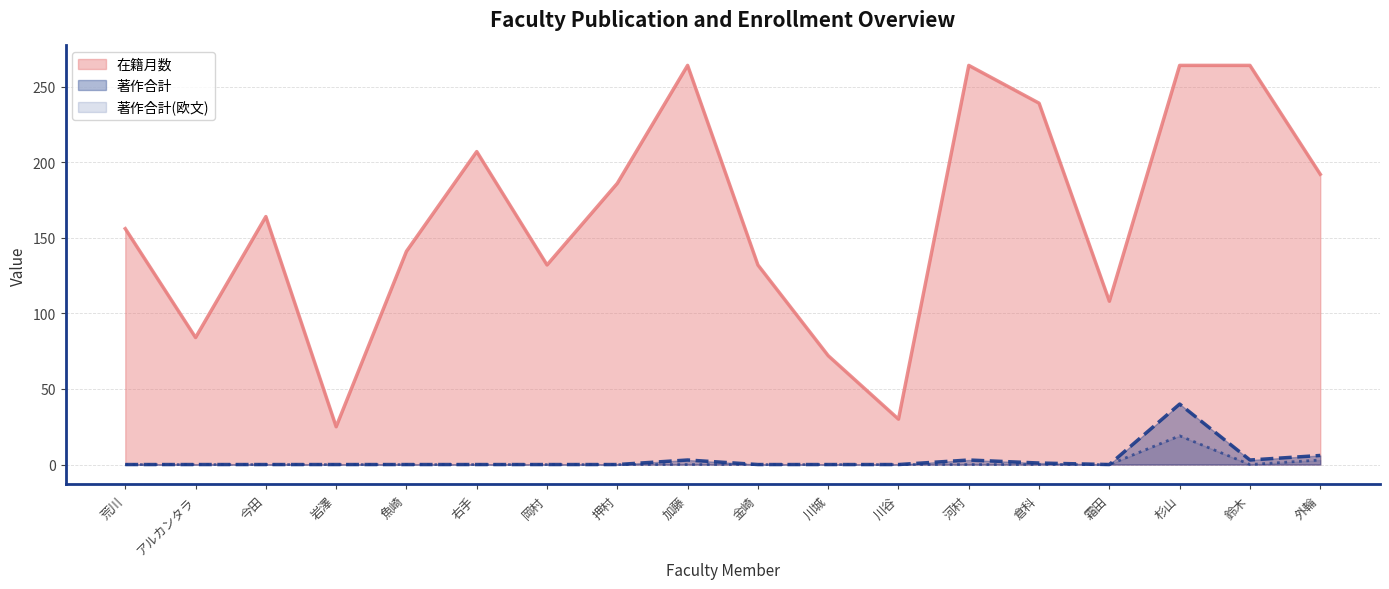

True or false: 著作合計(欧文) and 在籍月数 intersect in this chart.

False